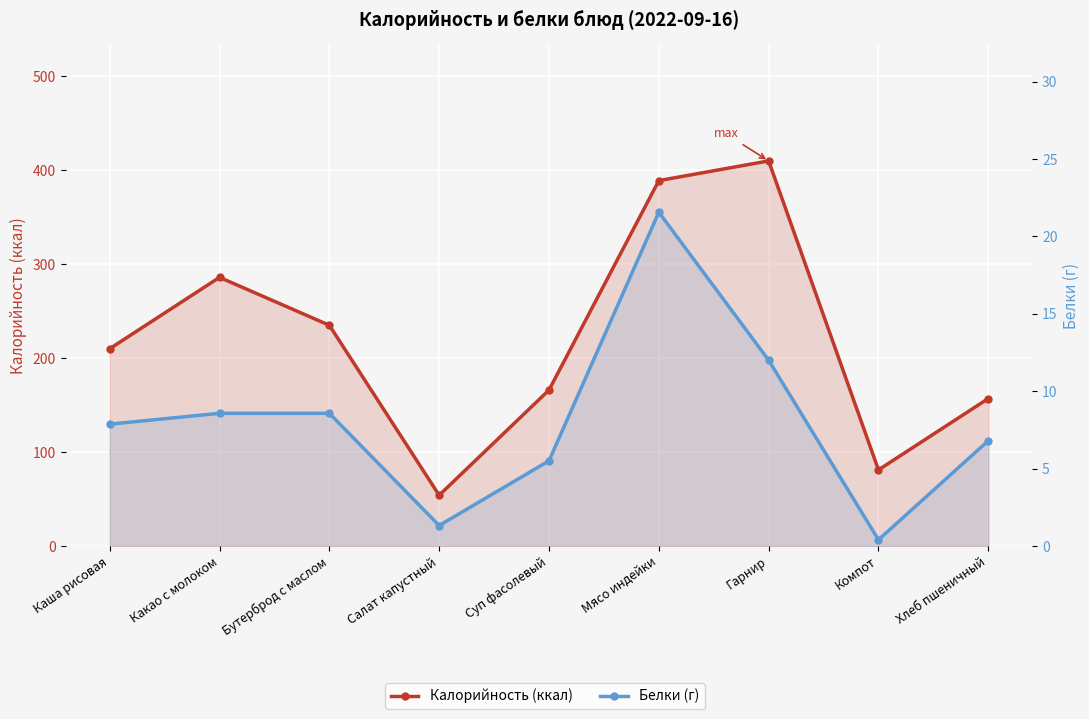

What are all the series names shown in the legend?

Калорийность (ккал), Белки (г)